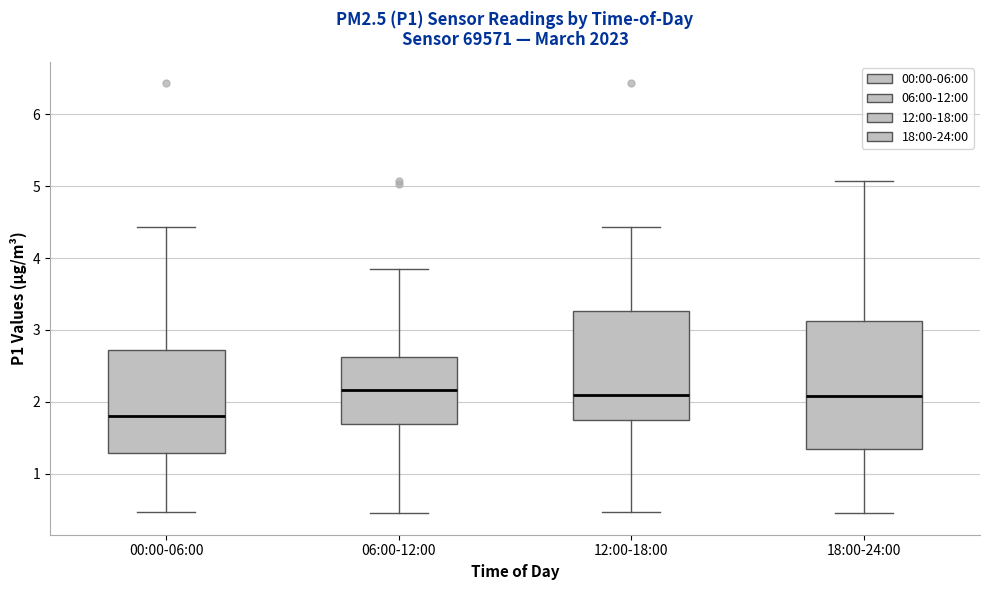

Comparing the boxes themselves (not the whiskers), which one is the tallest?

18:00-24:00